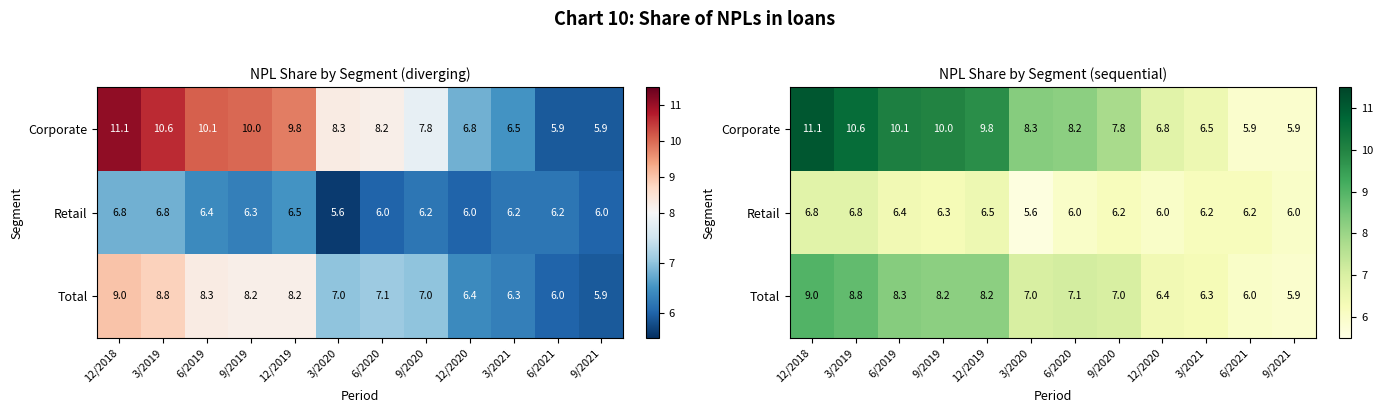

Which category has the highest value in the Retail series?

12/2018